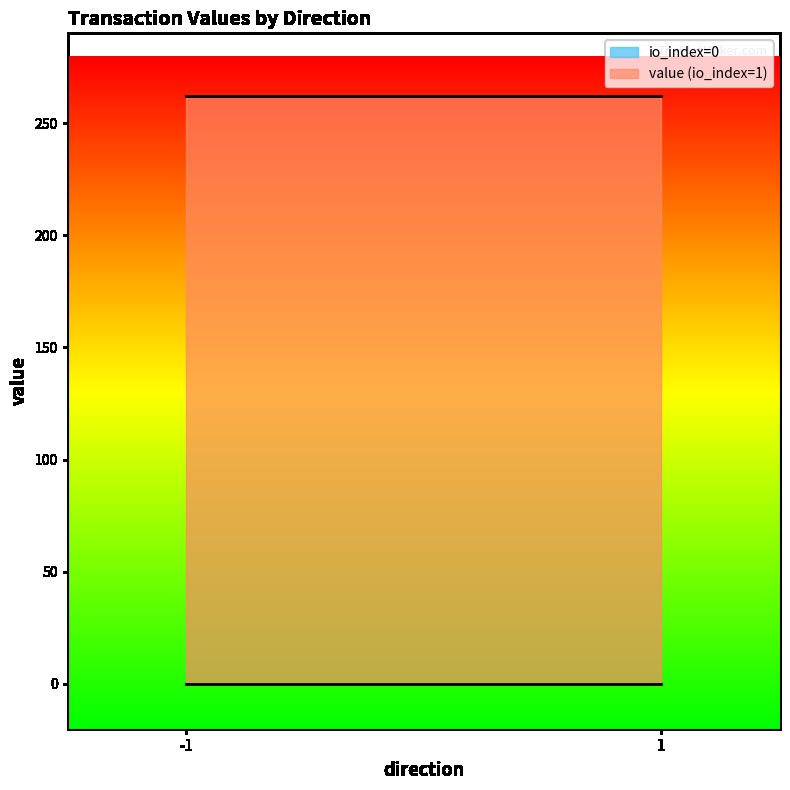

Reading left to right, list all the values displayed in this chart.

io_index: 0.0	1.0	0.0	1.0
value: 0.1	261.8	0.1	261.8